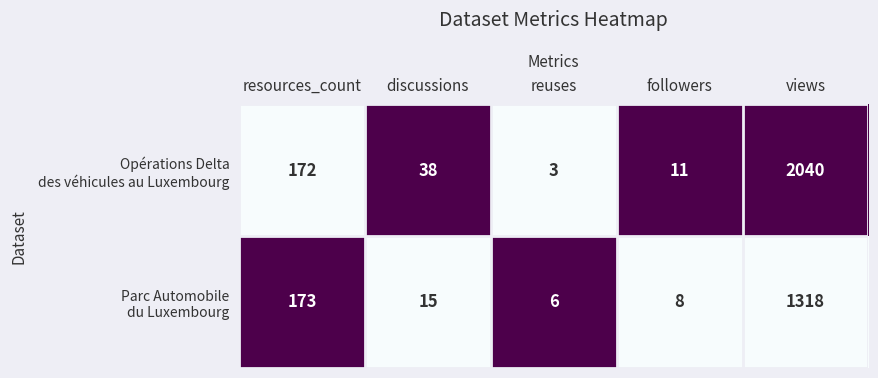

Which label corresponds to the smallest value in the chart?

reuses